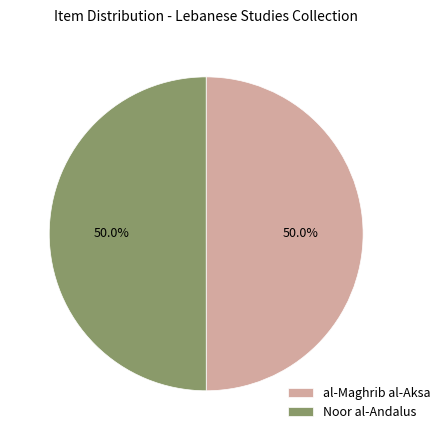

To the nearest percent, what is the combined percentage of al-Maghrib al-Aksa and Noor al-Andalus?

100%